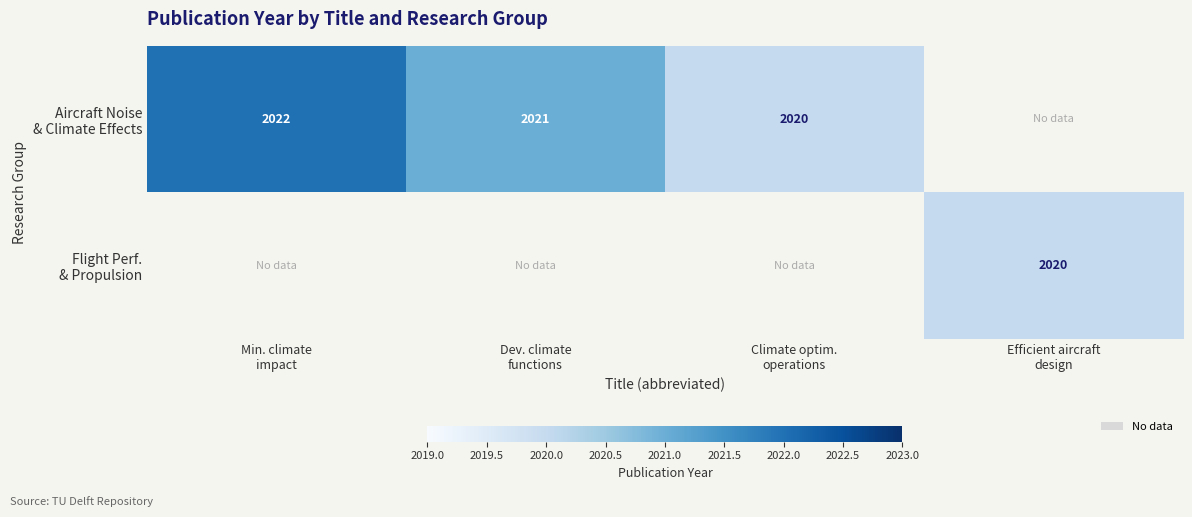

At Dev. climate functions, list the series in order from smallest to largest.

Aircraft Noise & Climate Effects, Flight Perf. & Propulsion